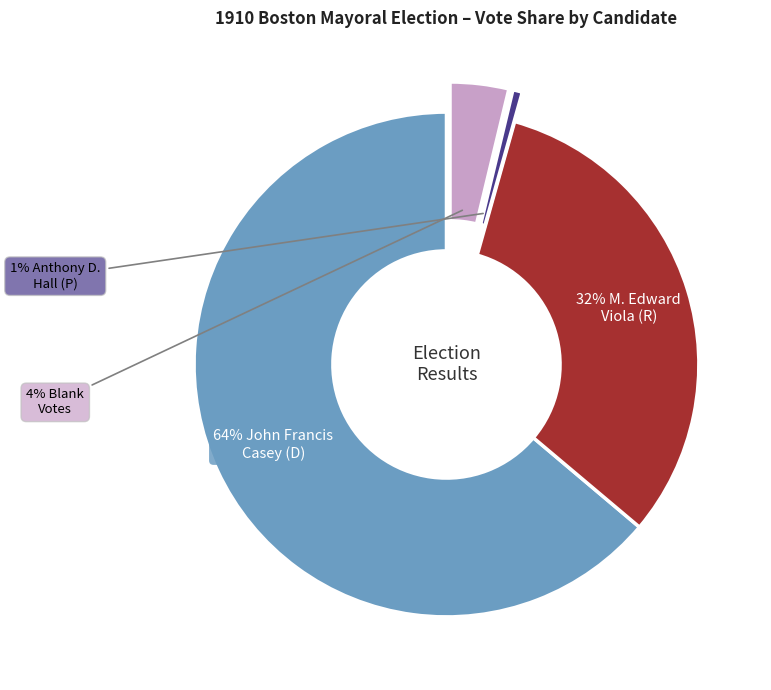

Does any single category account for the majority?

Yes